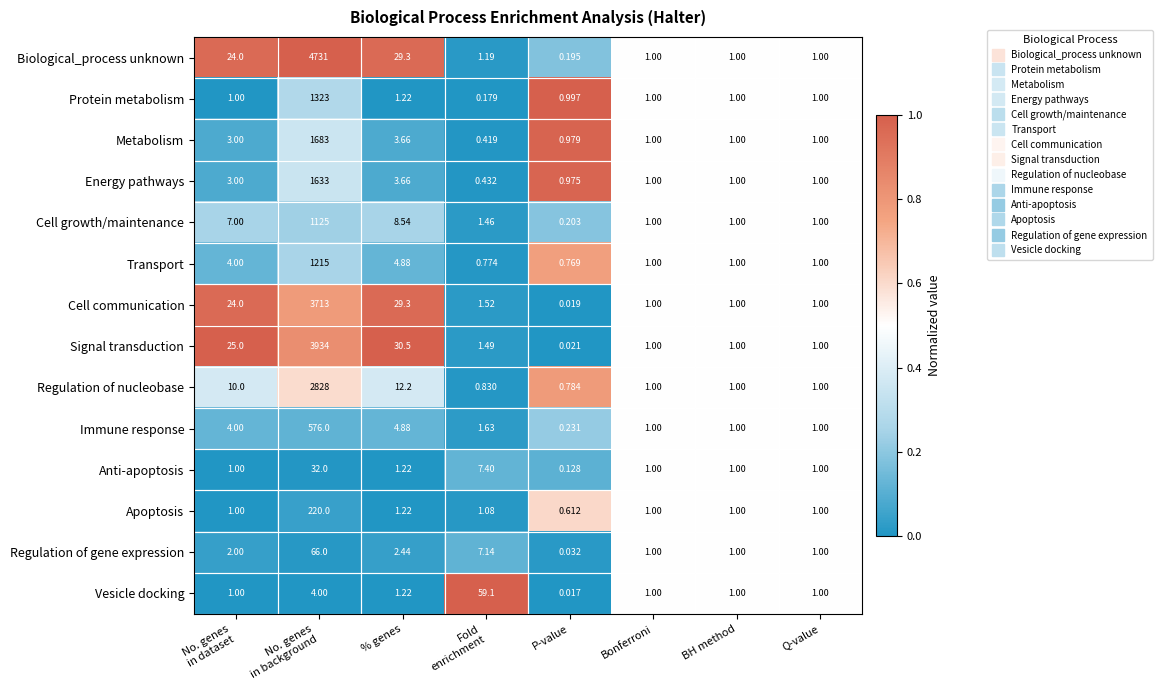

Which series has the largest range (max minus min)?

Biological_process unknown